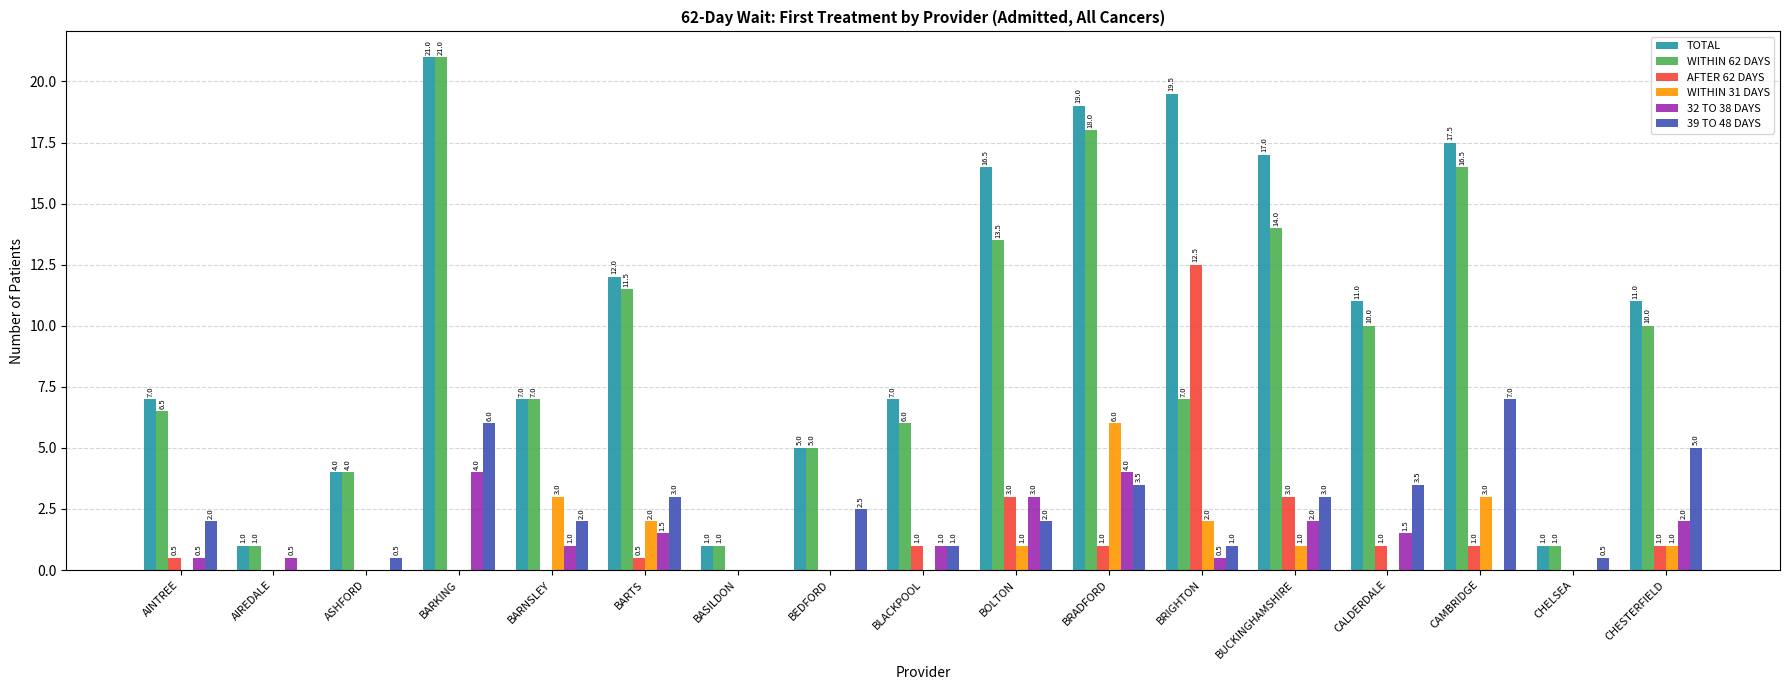

Are the bars grouped side by side (vs. stacked)?

Yes